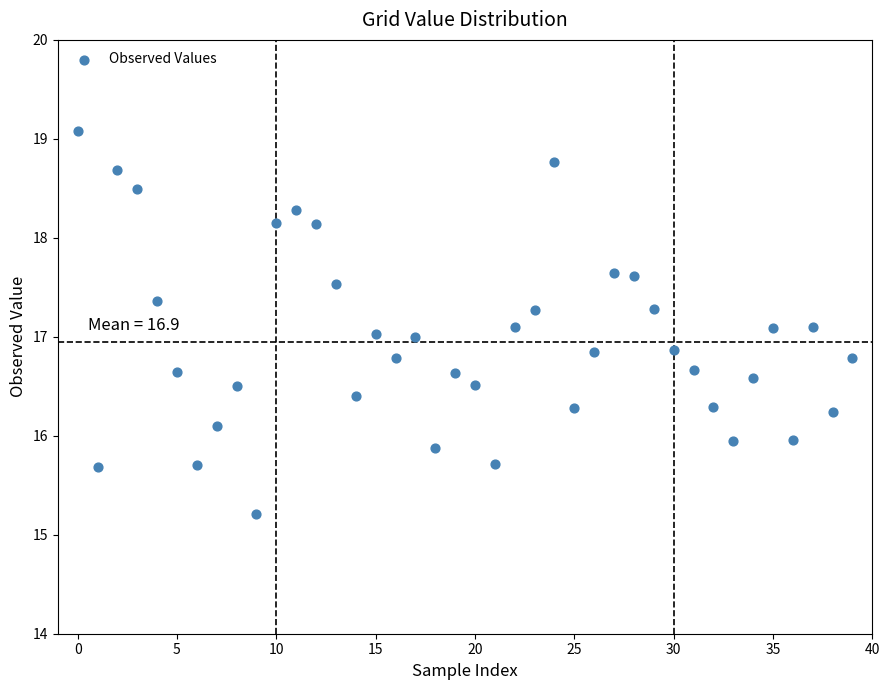

What is the range of Y values (max minus min)?

3.9